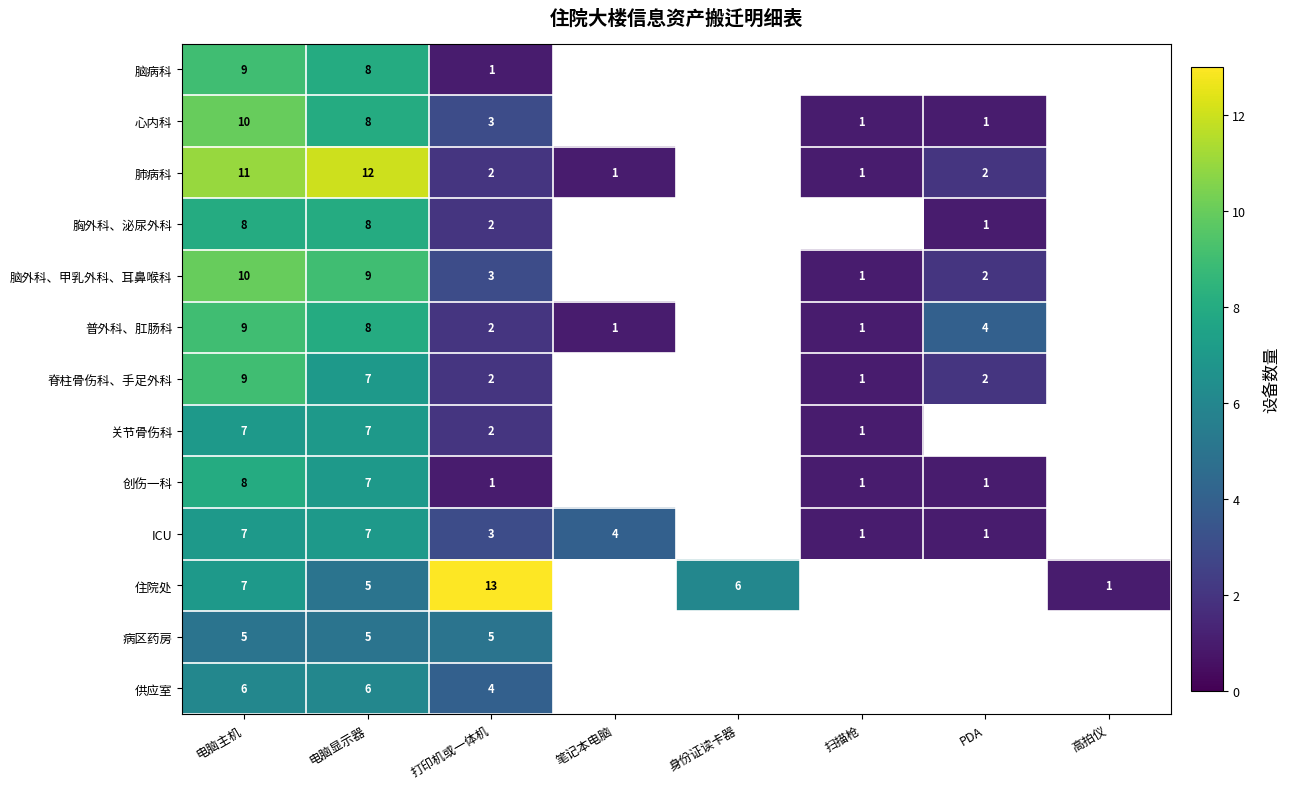

Between 电脑主机 and 打印机或一体机, which series saw the biggest shift?

肺病科